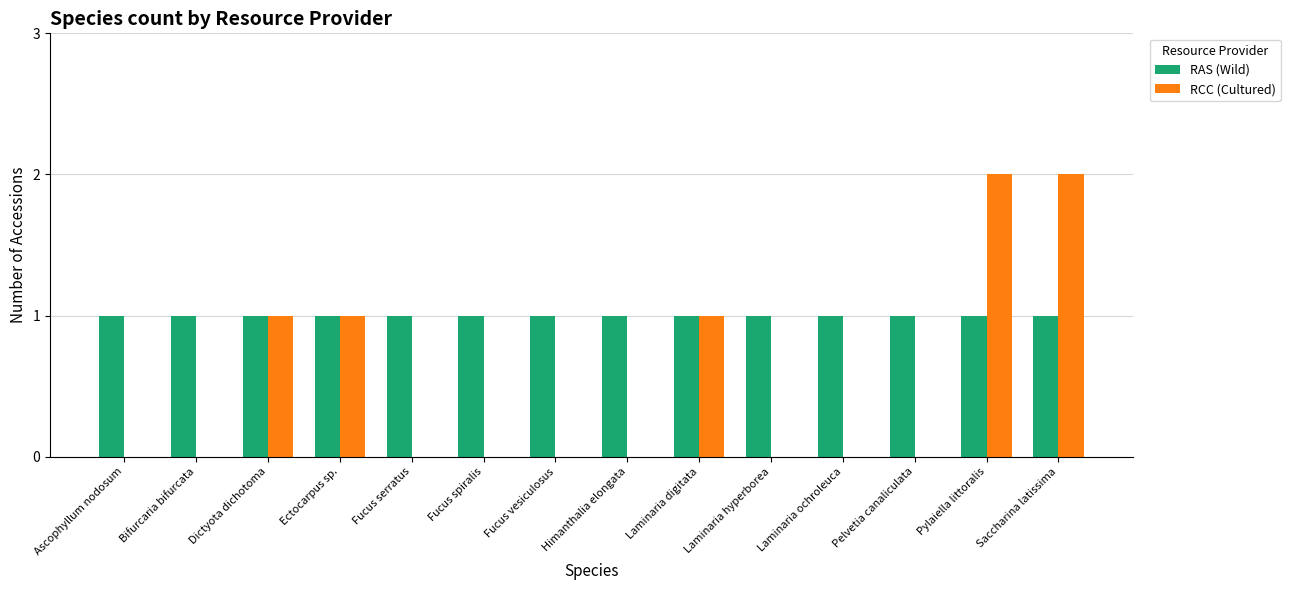

What is the sum of all RCC (Cultured) values?

7